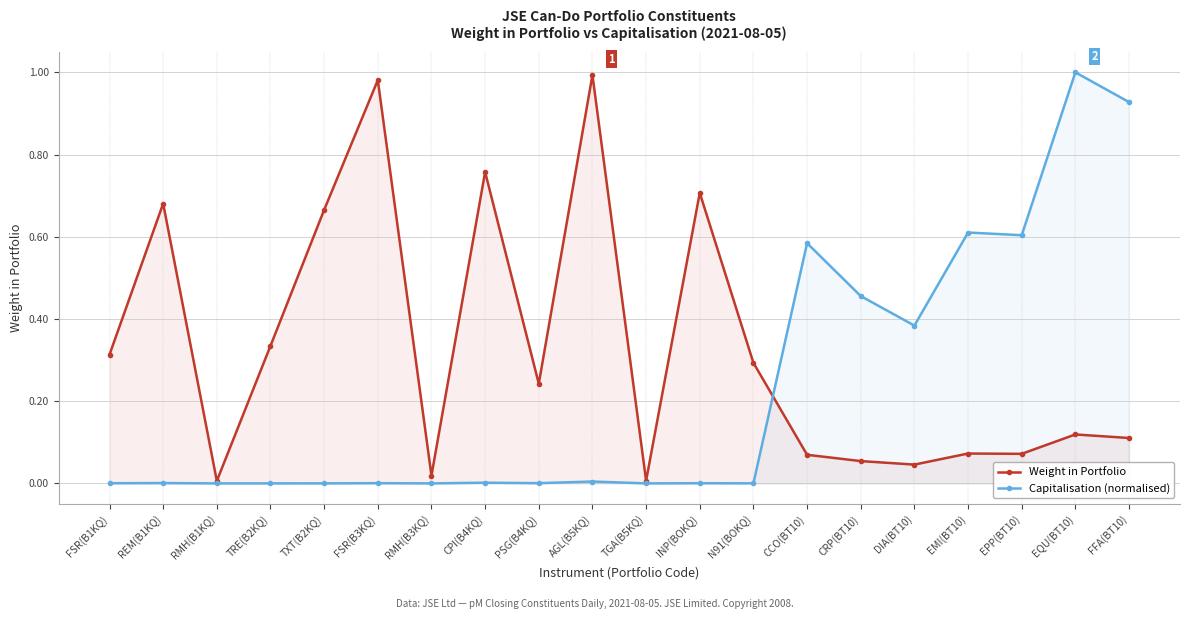

How many intersections are there between Capitalisation (normalised) and Weight in Portfolio?

1